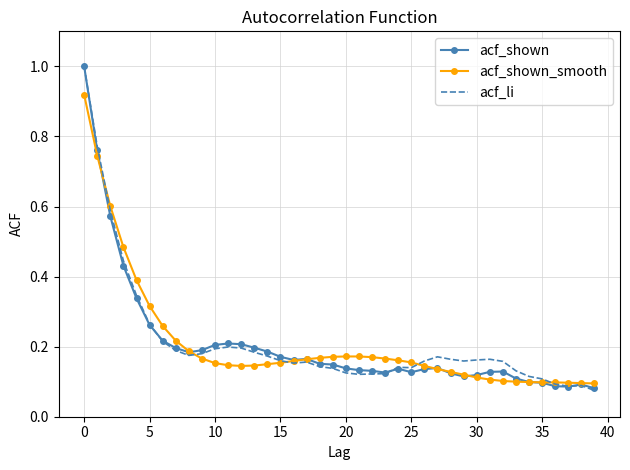

Where is acf_li nearest to the value 0?

39